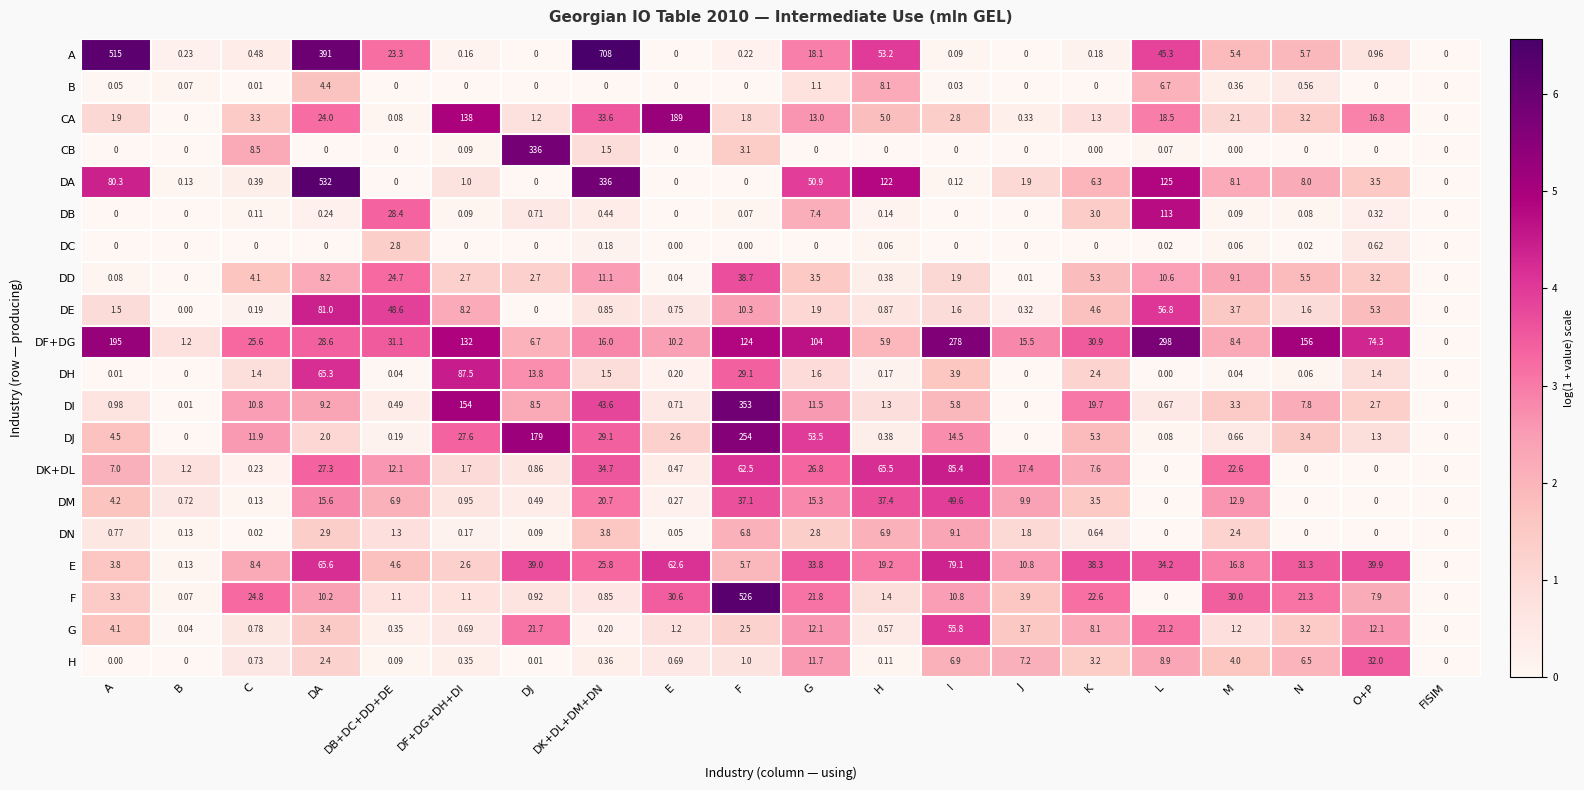

Which series has the largest total across all categories?

A